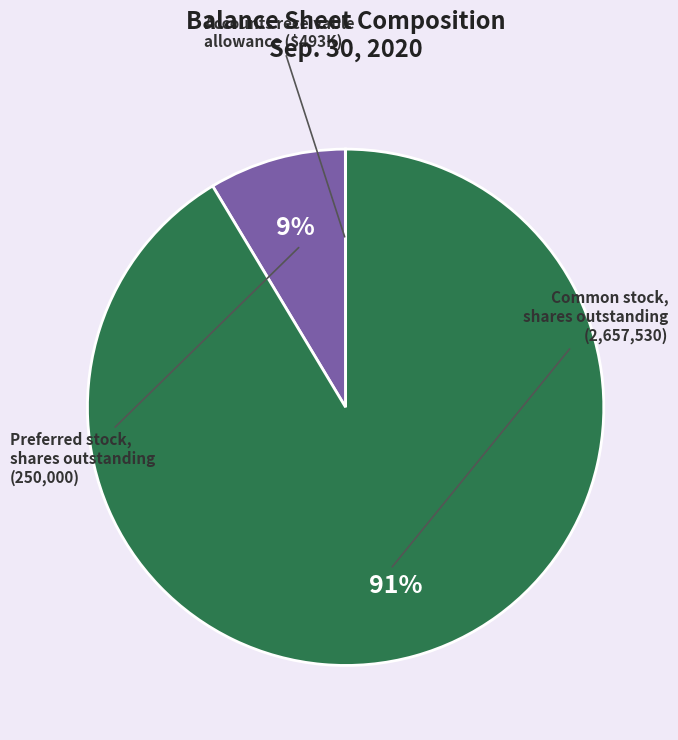

To the nearest percent, what is the difference between the largest and smallest slice percentages?

91%